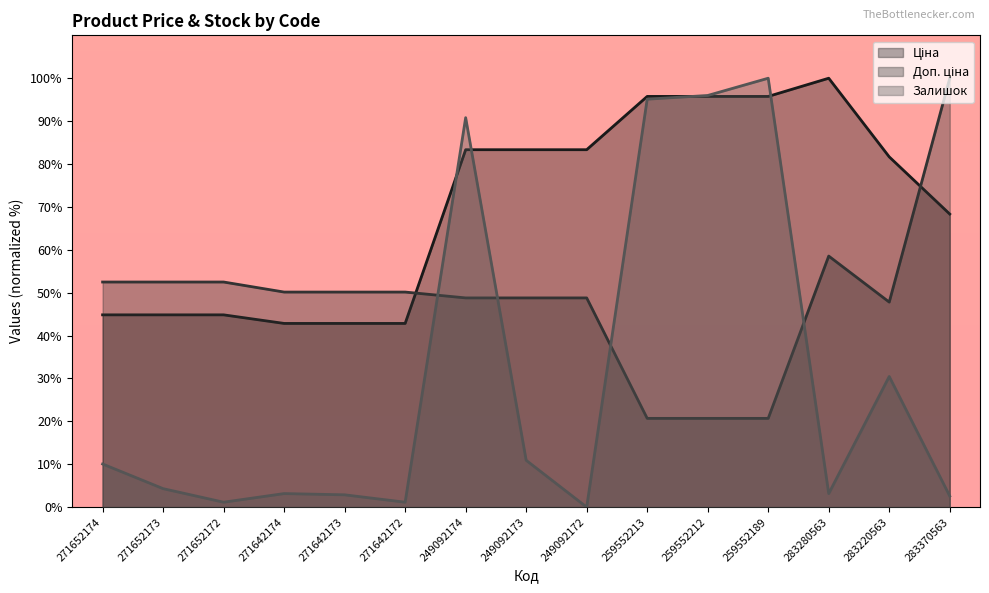

What is the difference between the maximum and second lowest values in the Доп. ціна series?

79.3